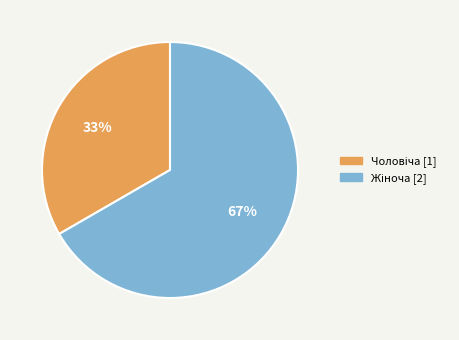

Does any single category account for the majority?

Yes